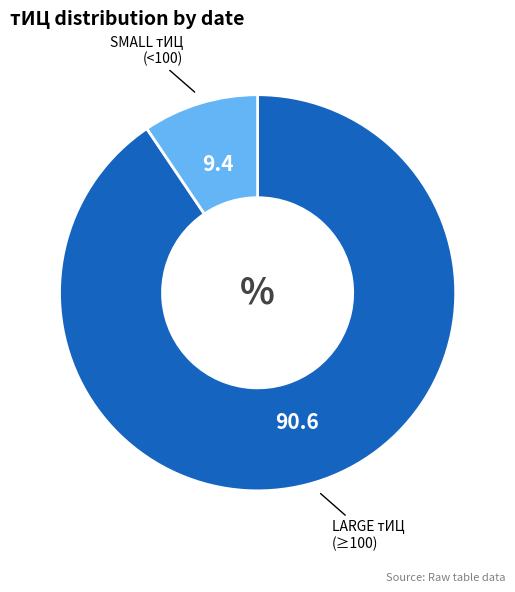

Which category has the biggest portion of the pie?

LARGE тИЦ (≥100)